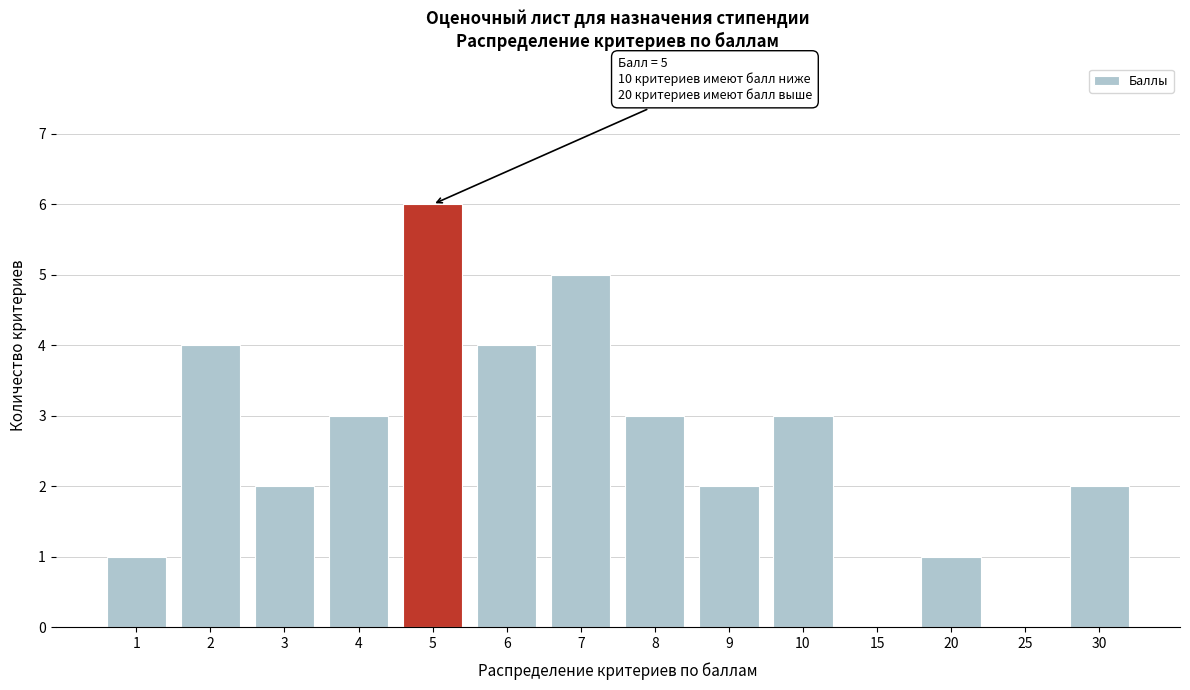

Reading left to right, what are all the values shown in this chart?

1=1	2=4	3=2	4=3	5=6	6=4	7=5	8=3	9=2	10=3	15=0	20=1	25=0	30=2